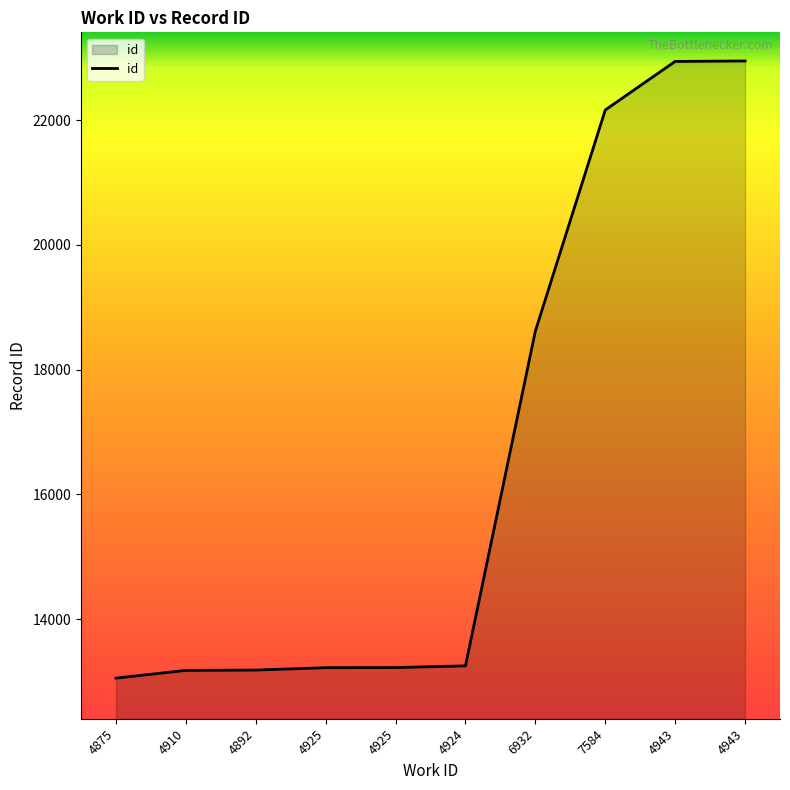

Reading right to left, what are all the values shown in this chart?

4943=22947	4943=22940	7584=22161	6932=18617	4924=13250	4925=13222	4925=13220	4892=13182	4910=13177	4875=13053